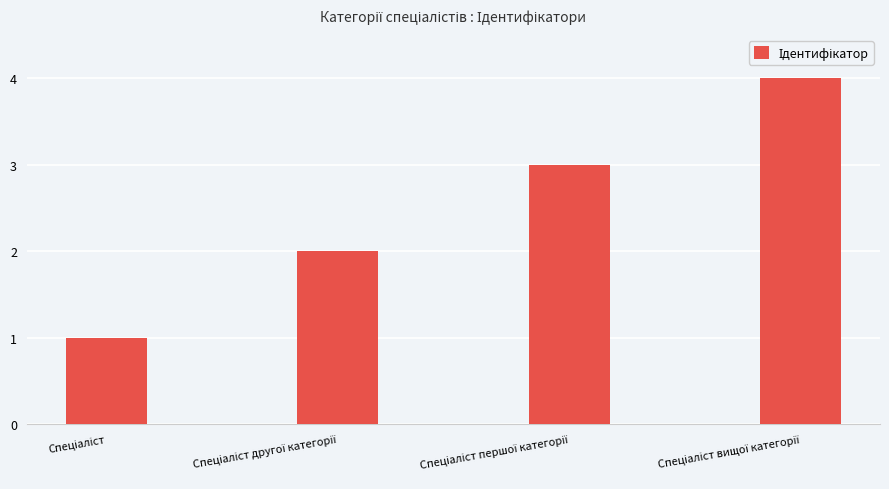

What is the sum of all values?

10